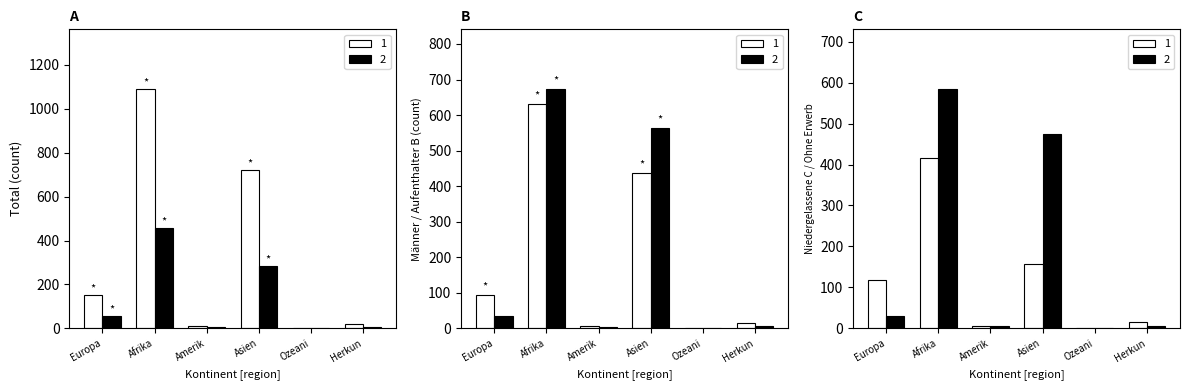

What is the difference between the 1 values at Herkun and Ozeani?

22